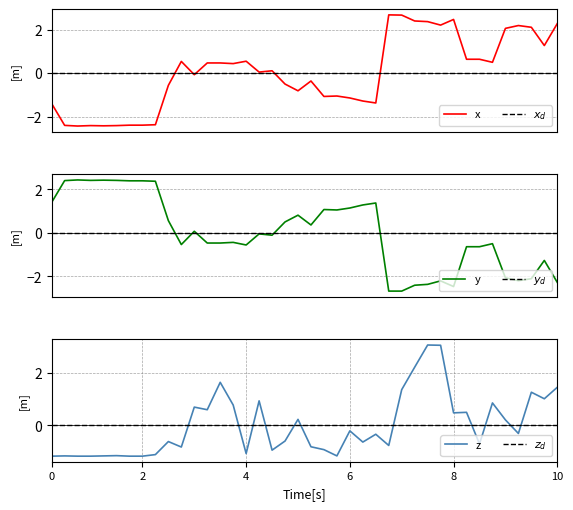

List the series in order of their peak value, lowest first.

$x_d$, $y_d$, $z_d$, y, x, z